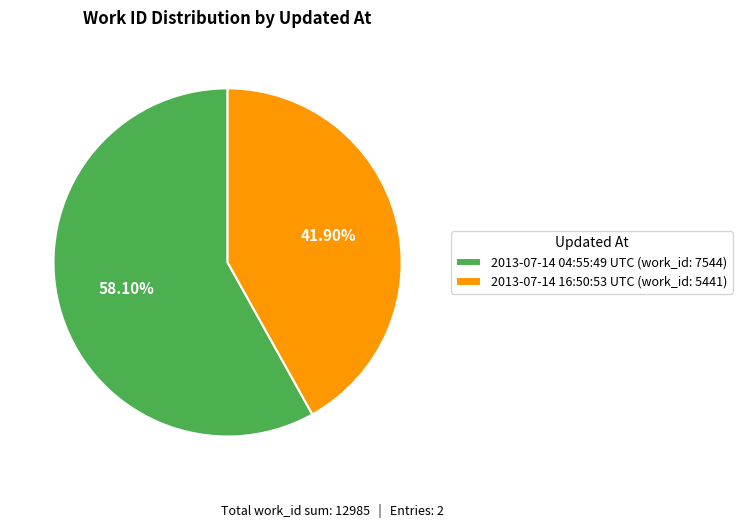

How many segments does this pie chart have?

2